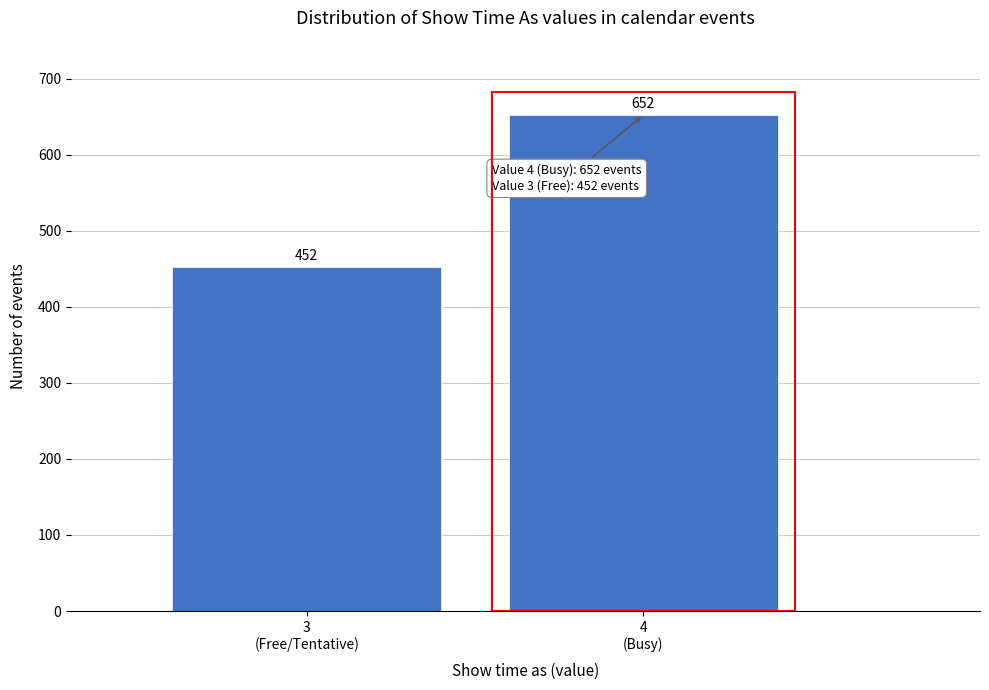

Reading left to right, what are all the values shown in this chart?

452	652